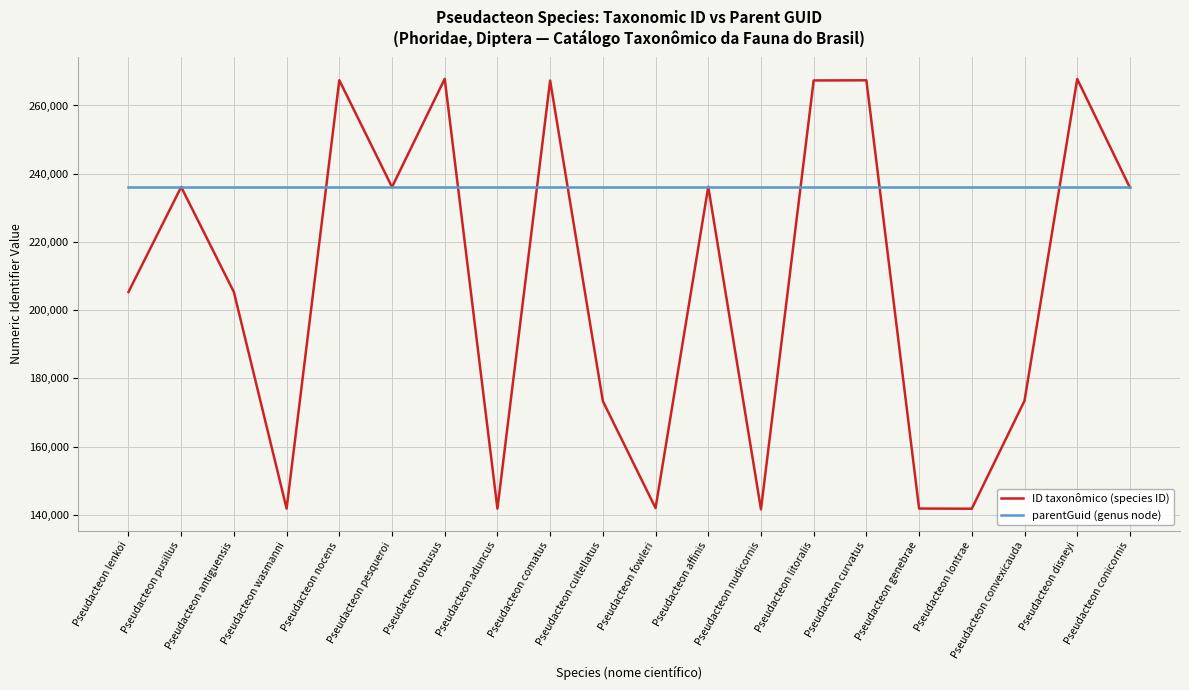

The ID taxonômico (species ID) series shows 141764 at Pseudacteon lontrae. True or false?

True